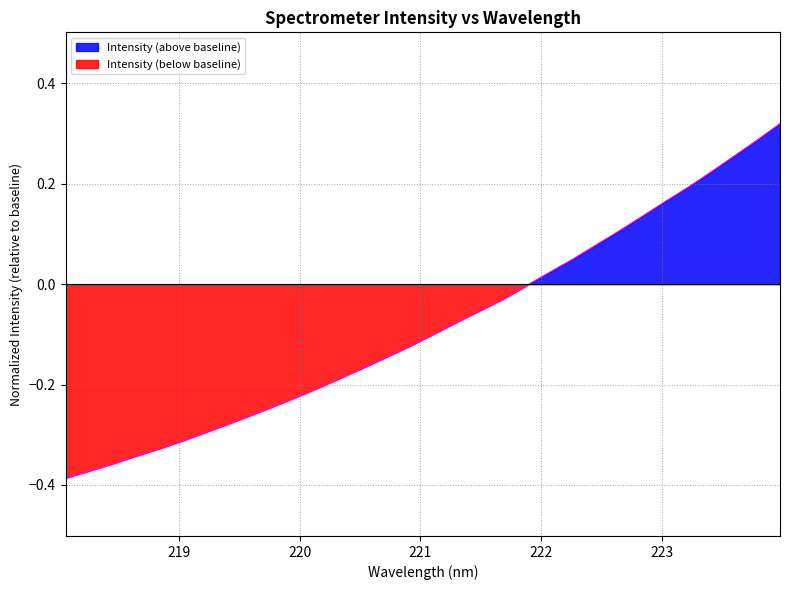

Does the chart have visible grid lines?

Yes